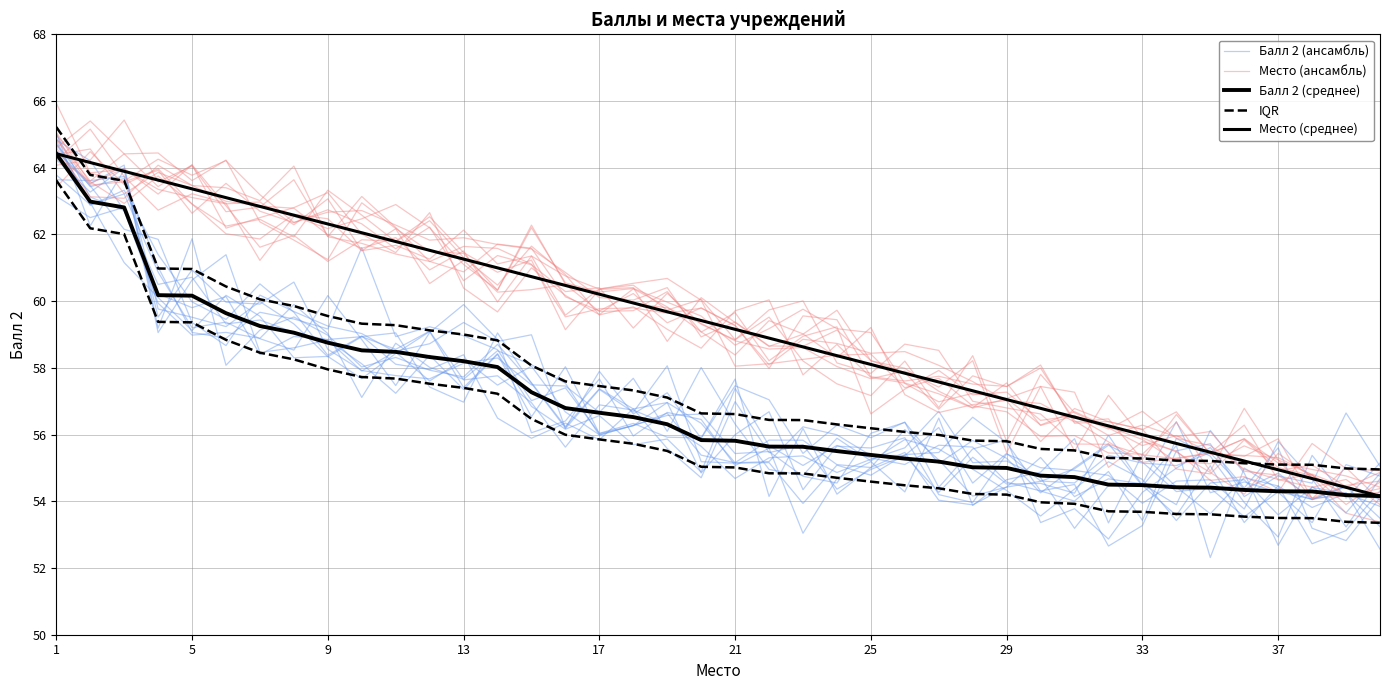

After their last crossing, which series has the higher values: IQR or Балл 2 (ансамбль)?

IQR